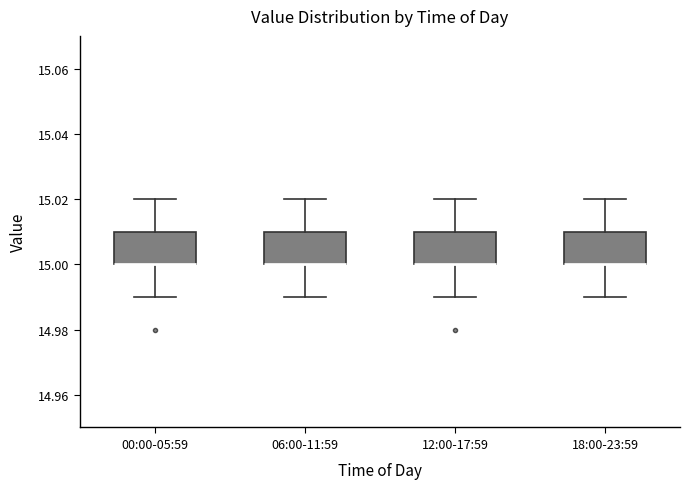

Where is the lower edge of the box for 06:00-11:59 on the y-axis? The values are not printed on the chart, so give them approximately, as read against the axis.

15.00